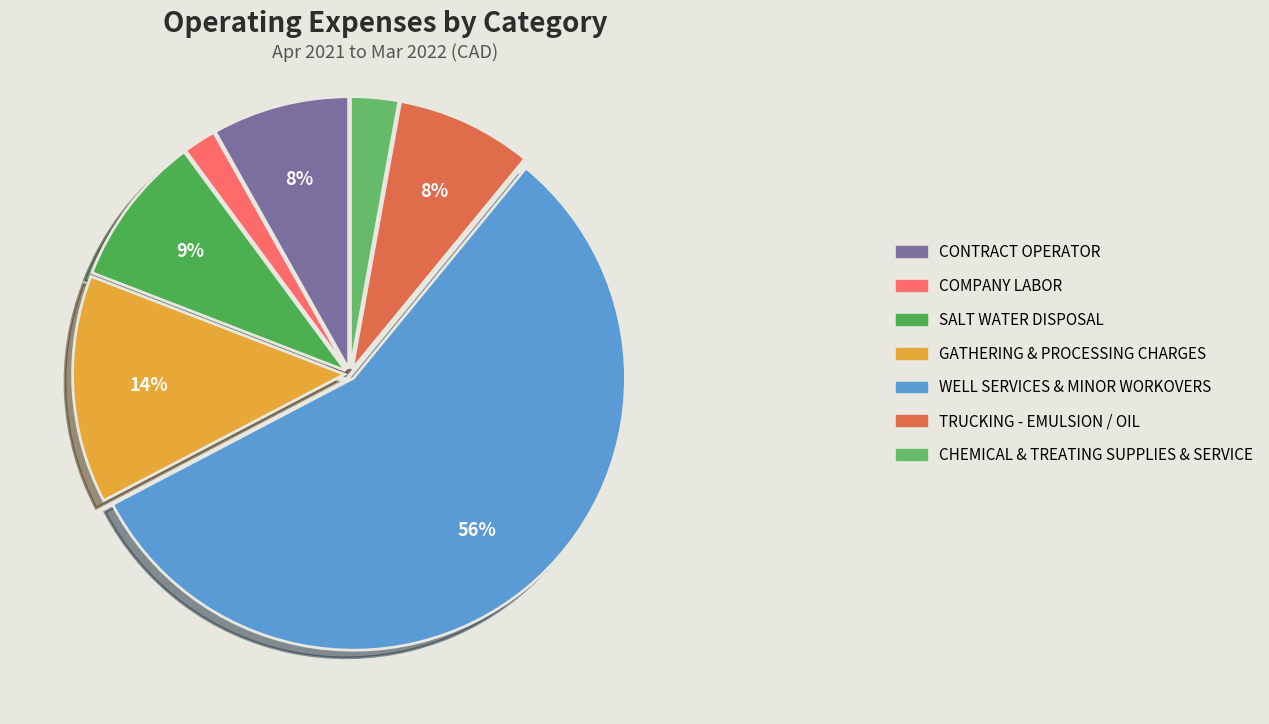

How many segments does this pie chart have?

7